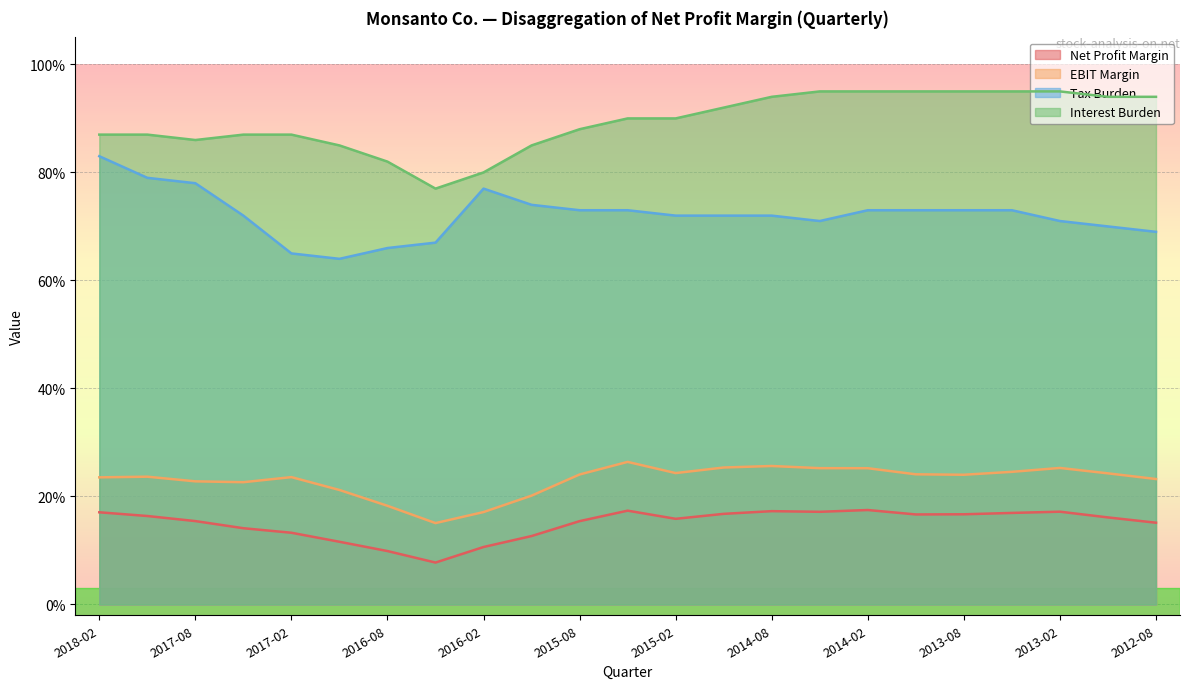

What is the lowest value of the Interest Burden series?

0.8